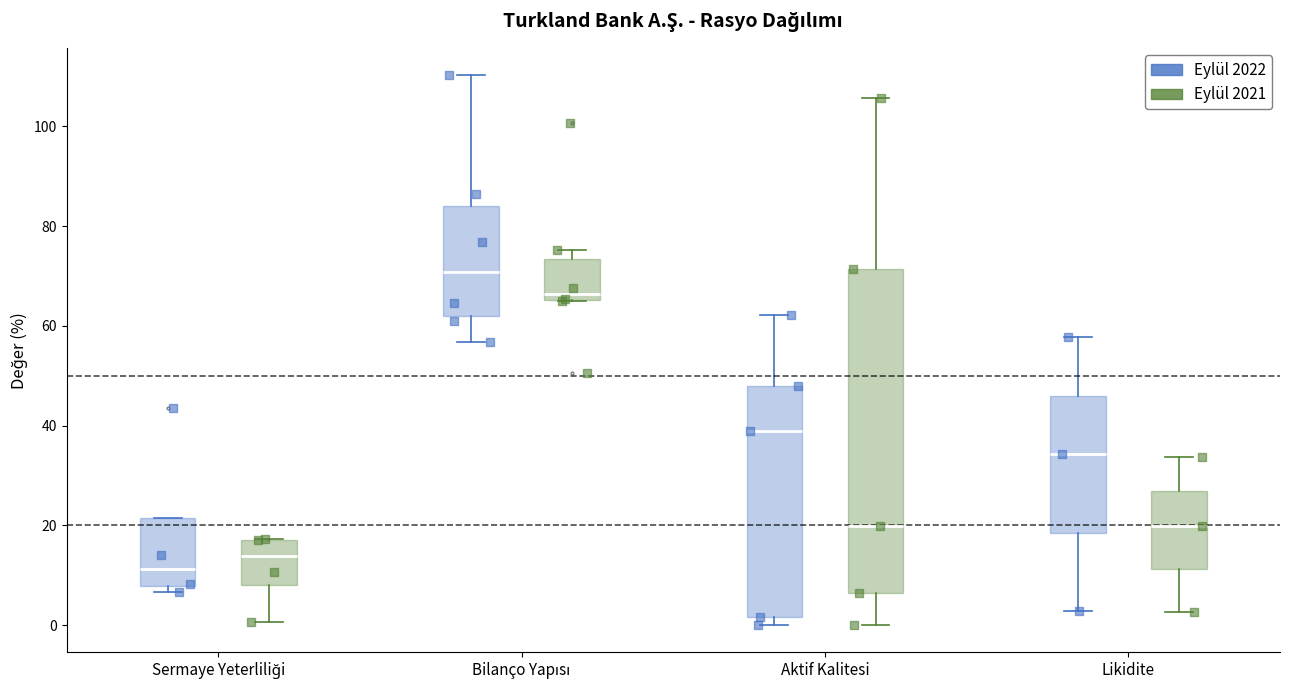

Which box is the tallest, from its lower edge to its upper edge?

Aktif Kalitesi (Eylül 2021)